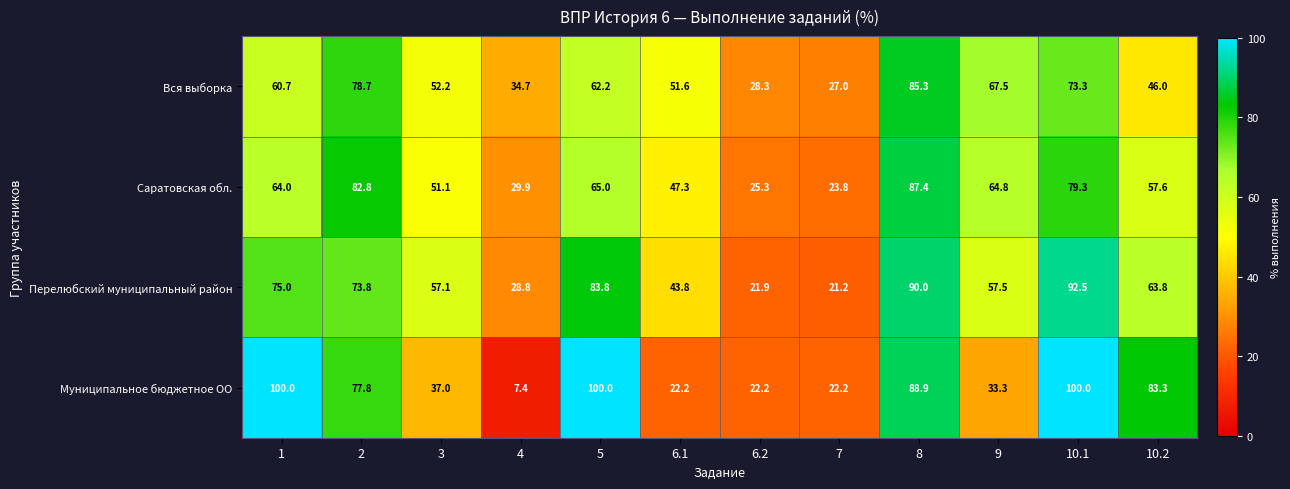

At how many categories does at least one series exceed 85?

4